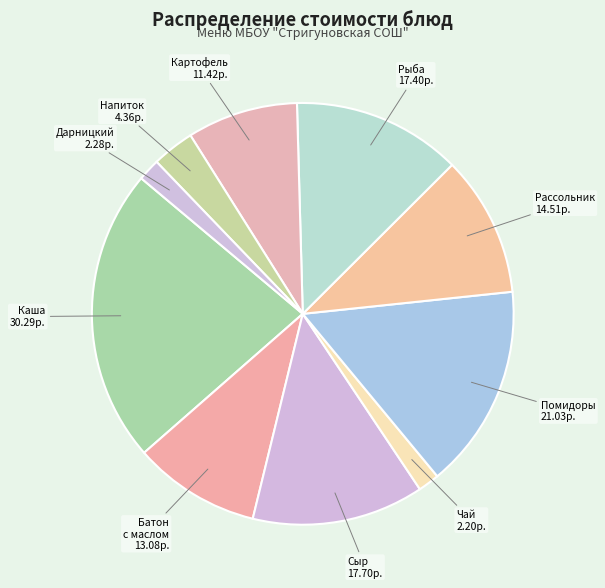

Is there a majority slice in this chart?

No